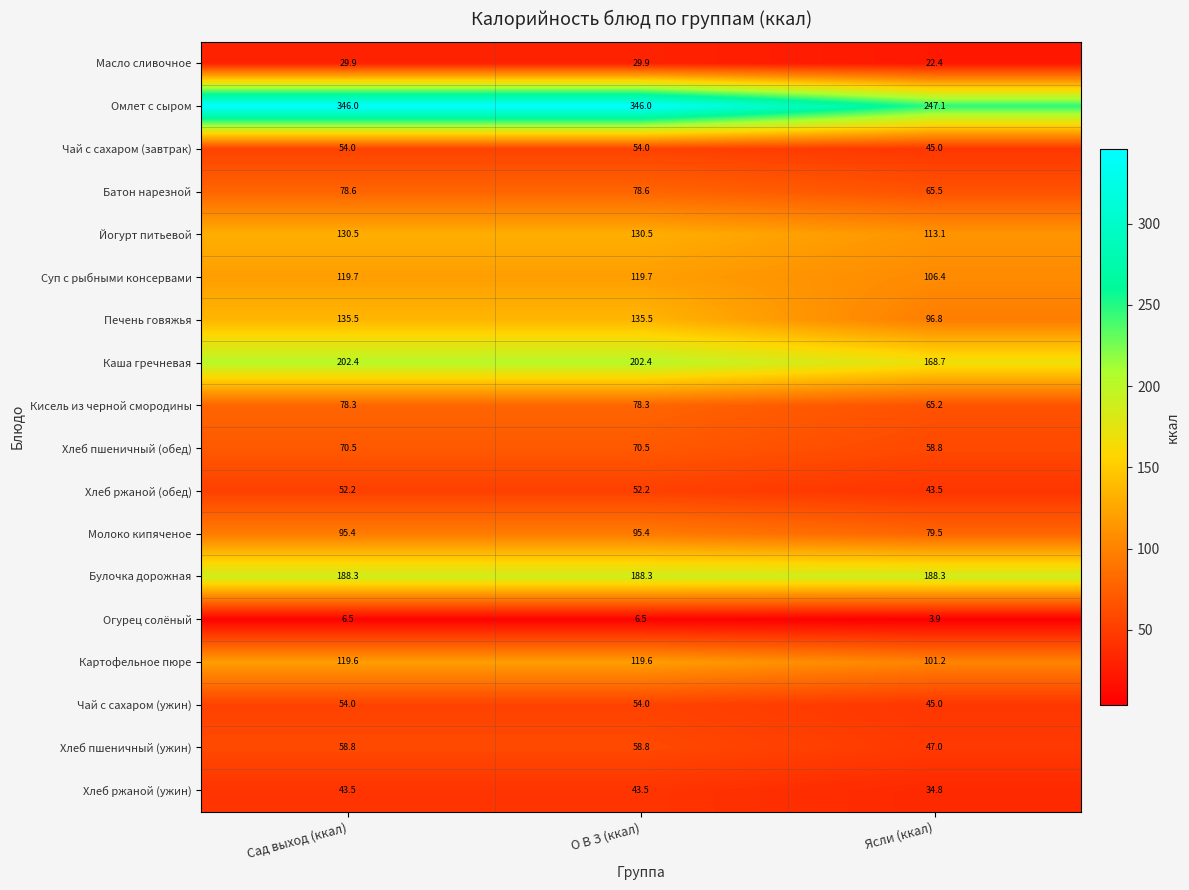

What is the sum of the Каша гречневая values at О В З (ккал) and Сад выход (ккал)?

404.8